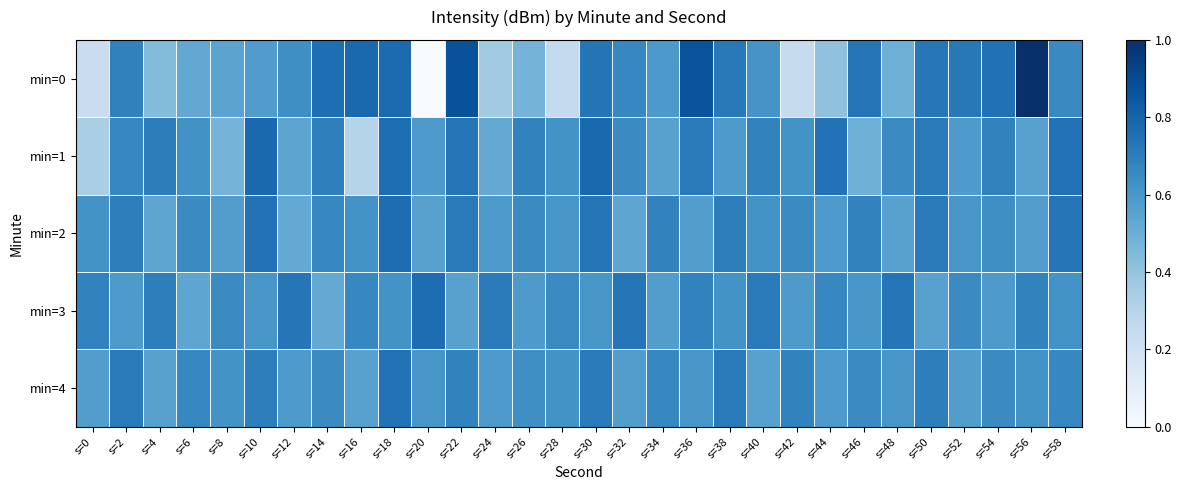

At which category is the sum across all series the highest?

s=18